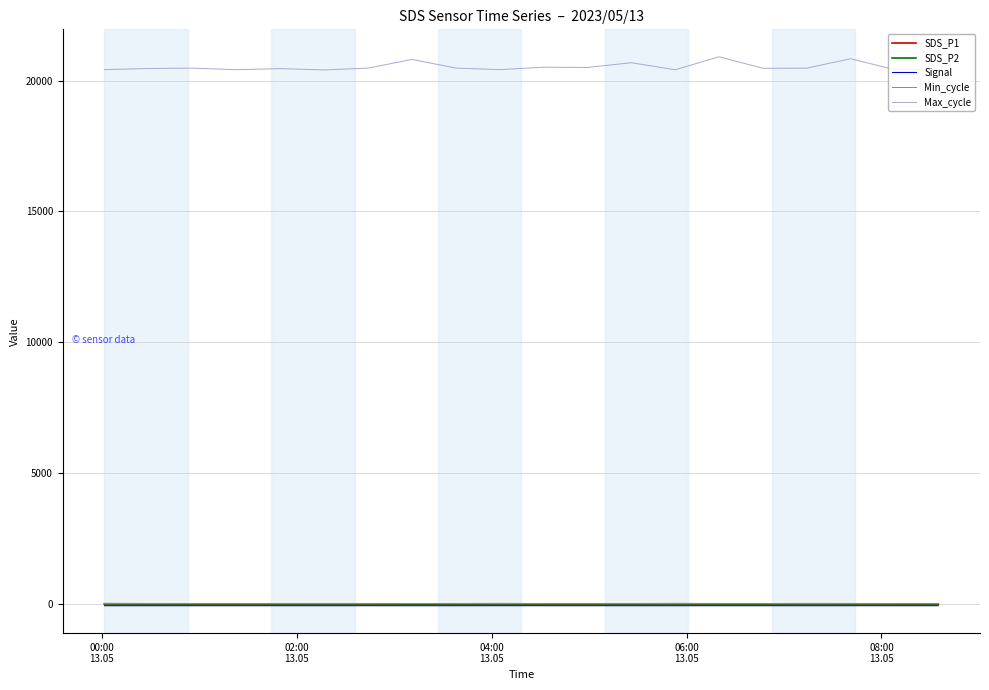

Which series has the widest spread of values?

Max_cycle